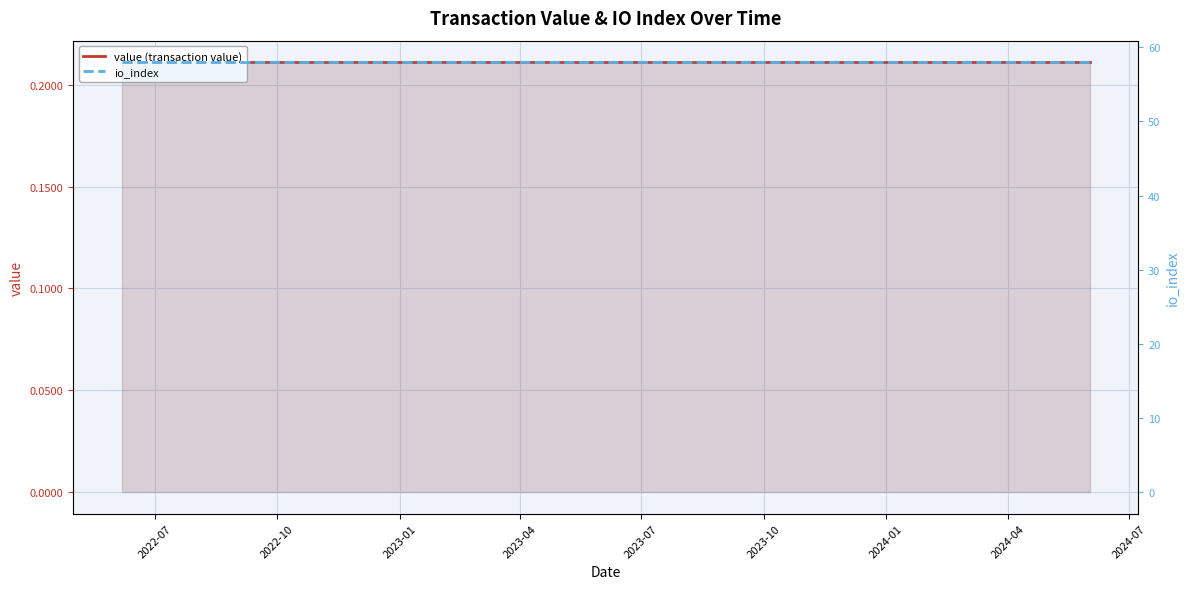

At which category does the chart reach its peak across all series?

2022-07